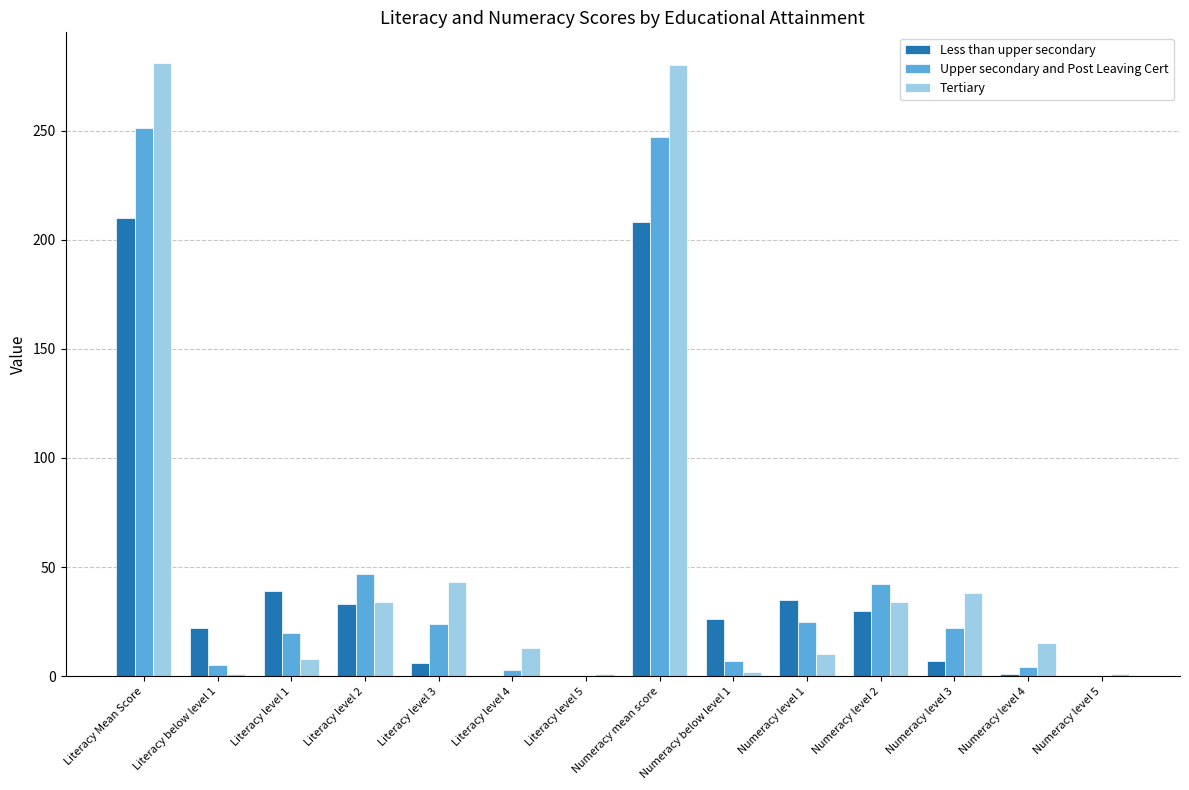

What is the greatest value displayed?

281